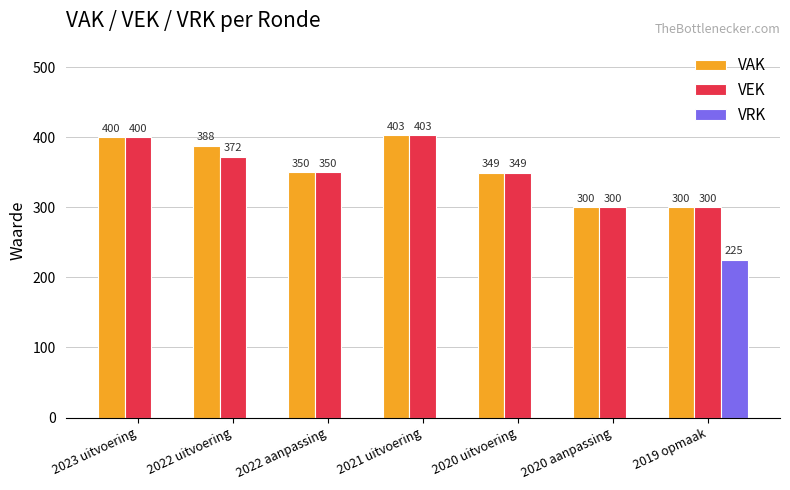

Reading left to right, extract all data points from this chart.

VAK: 400	388	350	403	349	300	300
VEK: 400	372	350	403	349	300	300
VRK: 0	0	0	0	0	0	225